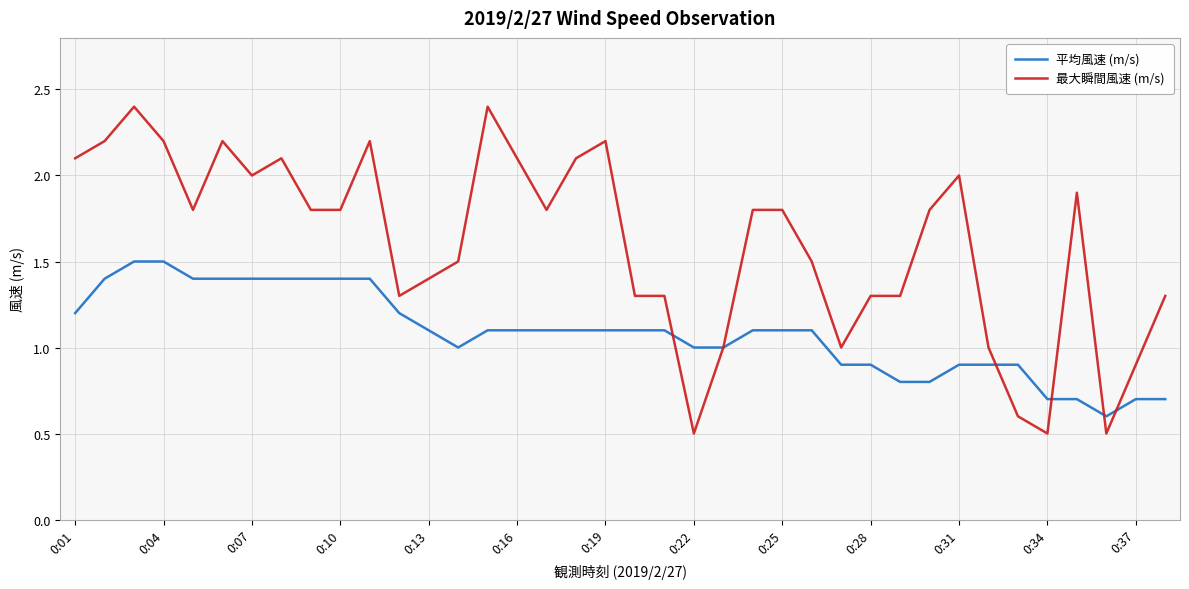

Which series has the widest spread of values?

最大瞬間風速 (m/s)